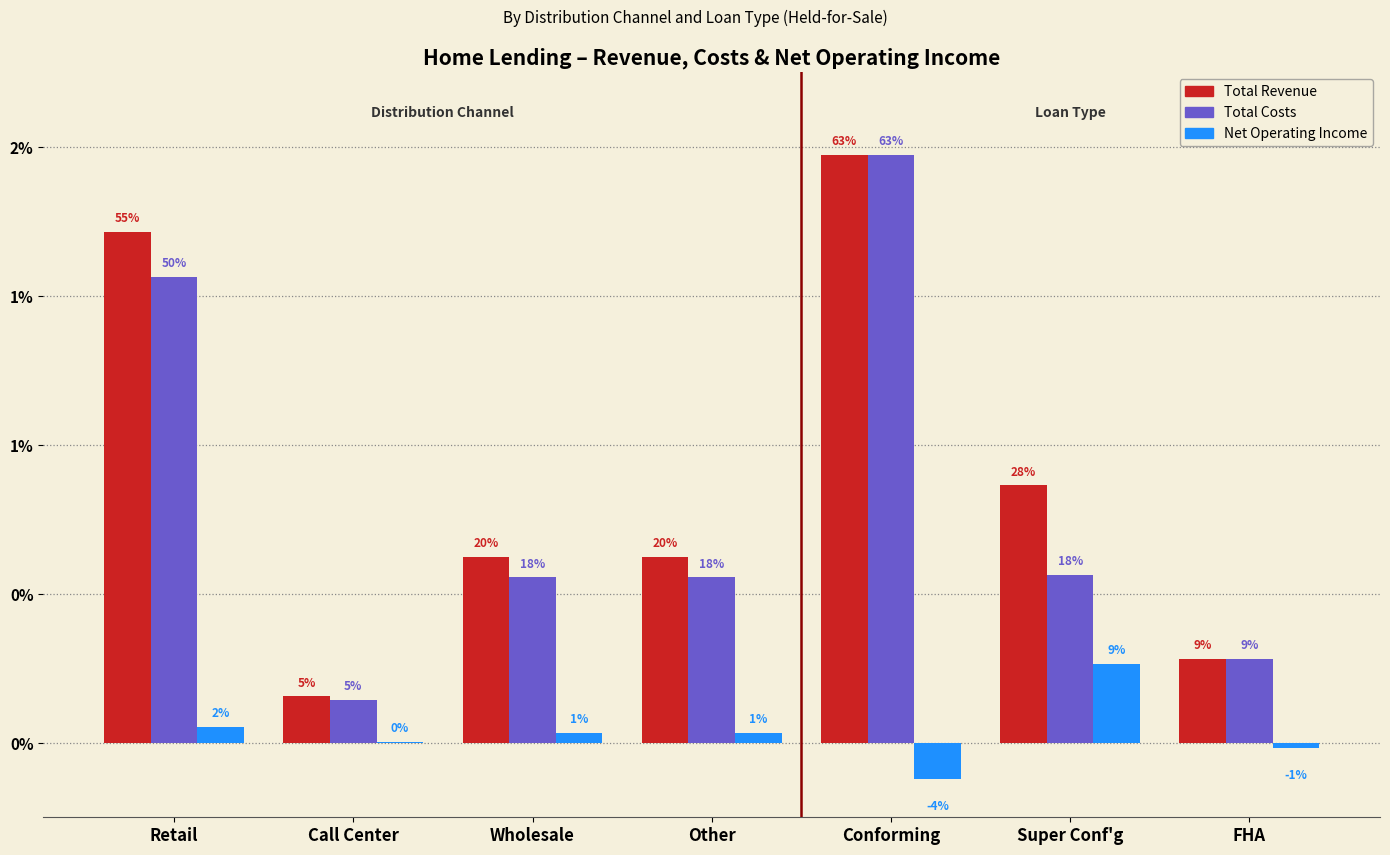

What are all the series names shown in the legend?

Total Revenue, Total Costs, Net Operating Income